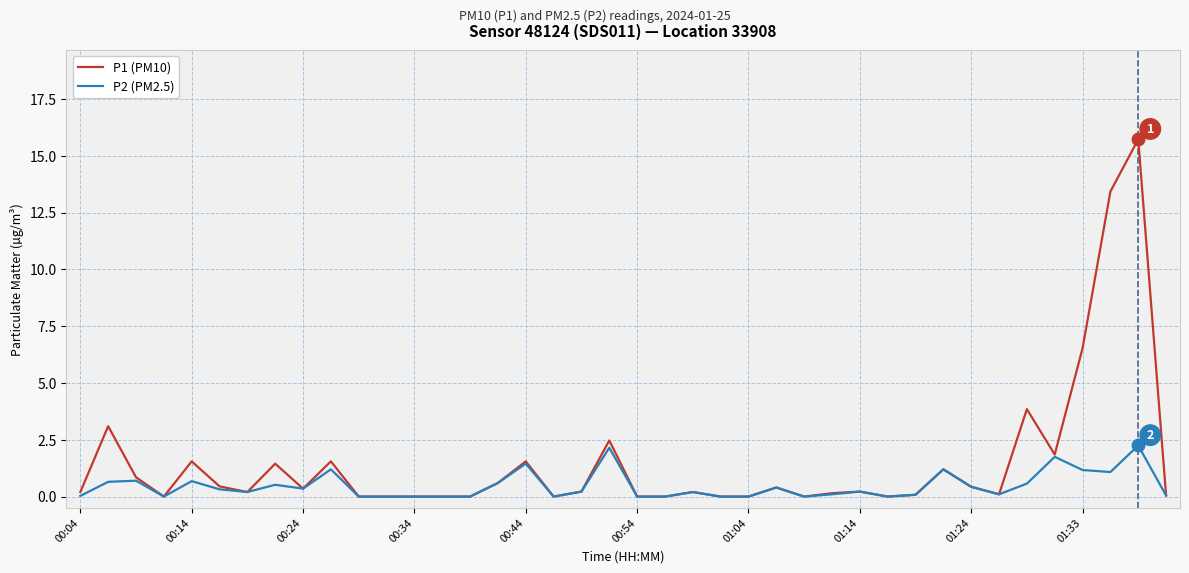

Rank the series by their average value, from lowest to highest.

P2 (PM2.5), P1 (PM10)